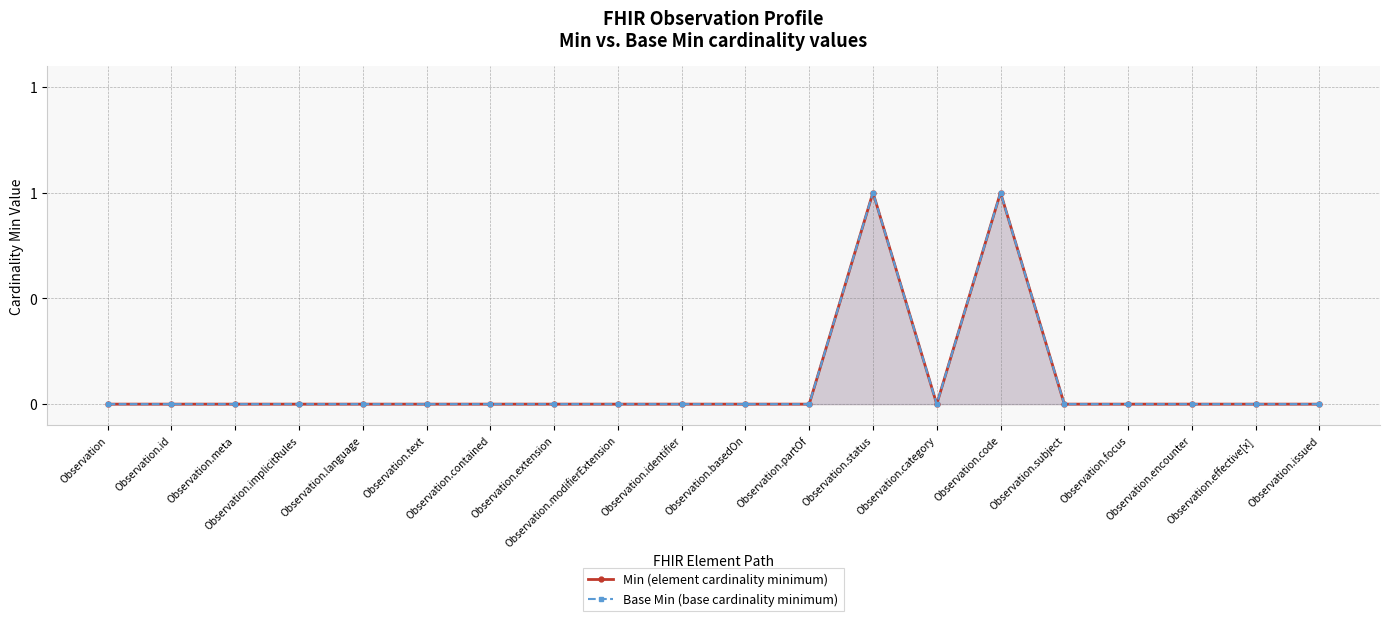

Reading right to left, transcribe all the data shown in this chart.

Min (element cardinality minimum): Observation.issued=0	Observation.effective[x]=0	Observation.encounter=0	Observation.focus=0	Observation.subject=0	Observation.code=1	Observation.category=0	Observation.status=1	Observation.partOf=0	Observation.basedOn=0	Observation.identifier=0	Observation.modifierExtension=0	Observation.extension=0	Observation.contained=0	Observation.text=0	Observation.language=0	Observation.implicitRules=0	Observation.meta=0	Observation.id=0	Observation=0
Base Min (base cardinality minimum): Observation.issued=0	Observation.effective[x]=0	Observation.encounter=0	Observation.focus=0	Observation.subject=0	Observation.code=1	Observation.category=0	Observation.status=1	Observation.partOf=0	Observation.basedOn=0	Observation.identifier=0	Observation.modifierExtension=0	Observation.extension=0	Observation.contained=0	Observation.text=0	Observation.language=0	Observation.implicitRules=0	Observation.meta=0	Observation.id=0	Observation=0